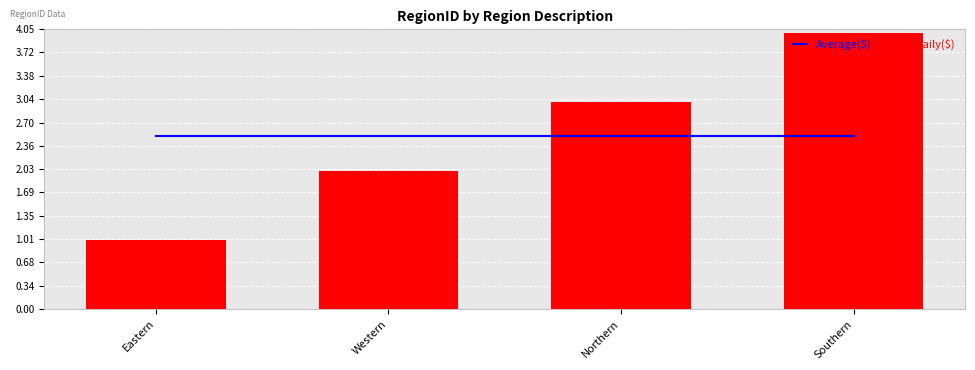

What value does the Daily($) series have at Southern?

4